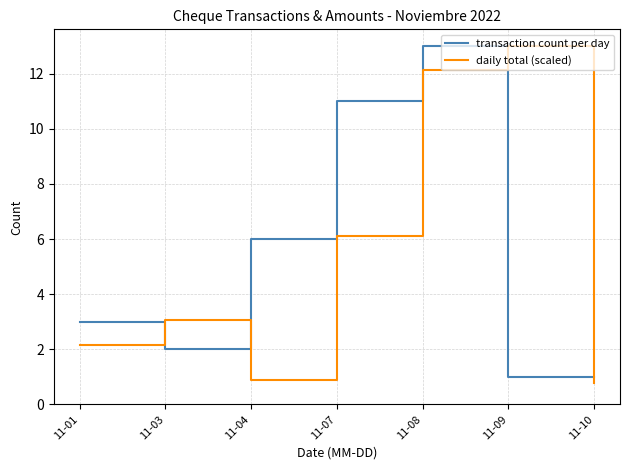

Is it true that daily total (scaled) equals 0.6 at 11-01?

False